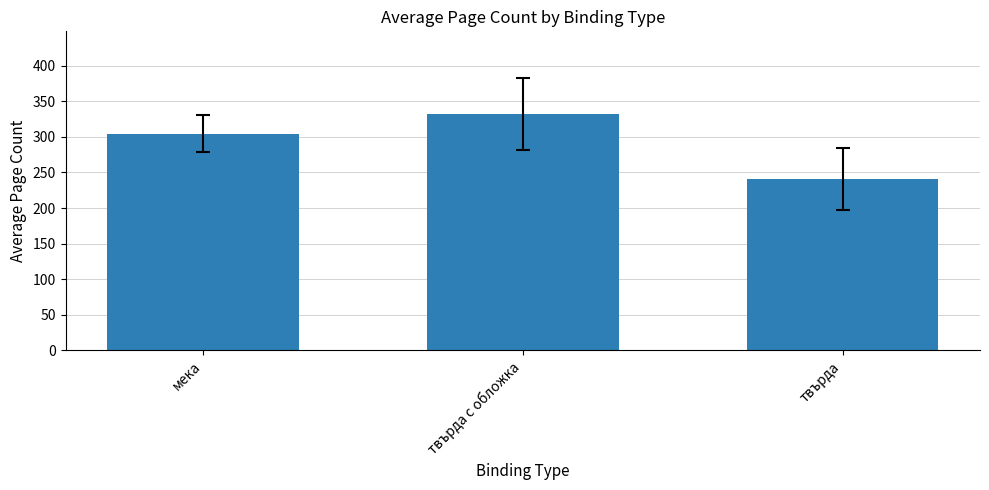

Which label corresponds to the largest value in the chart?

твърда с обложка